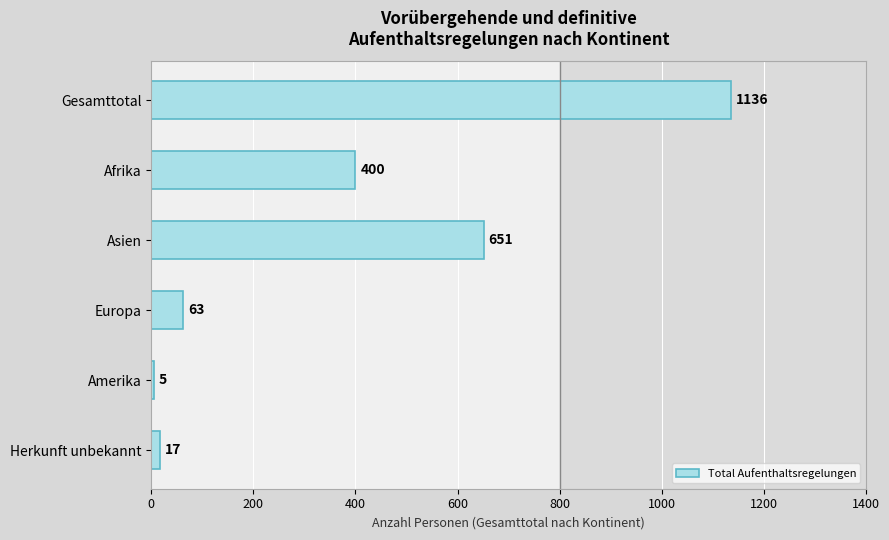

How many data points does each series have?

6